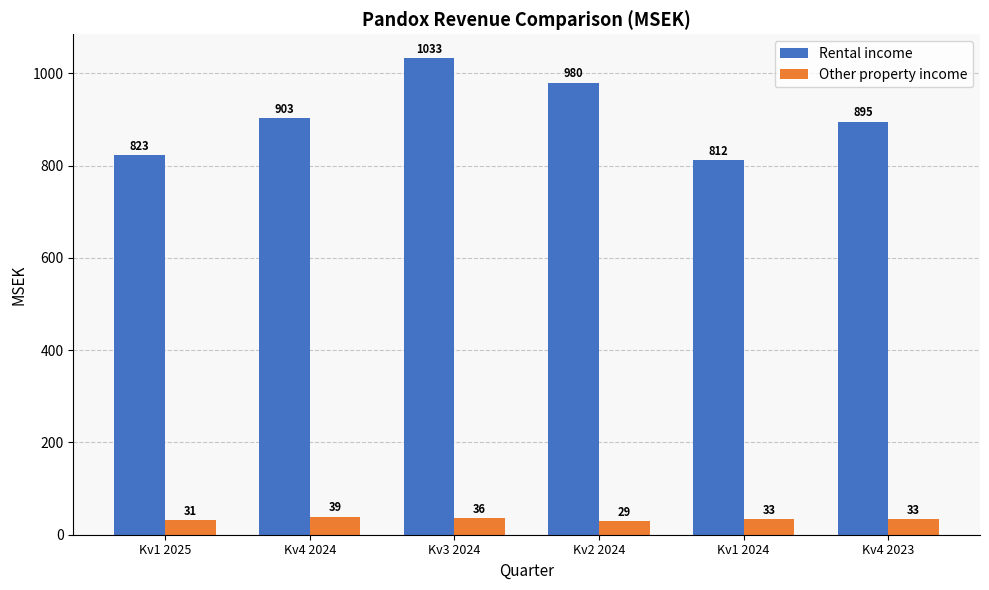

Reading left to right, list all the values displayed in this chart.

Rental income: 823	903	1033	980	812	895
Other property income: 31	39	36	29	33	33